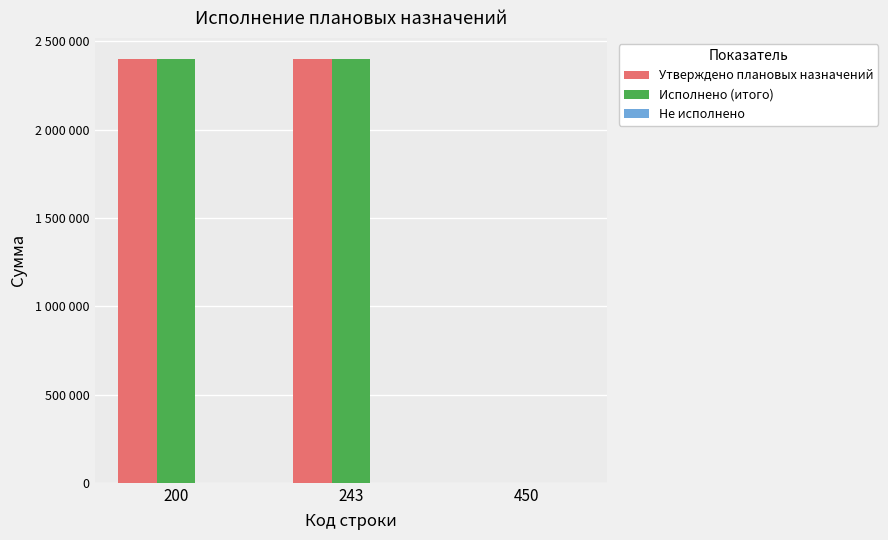

Reading right to left, transcribe all the data shown in this chart.

Утверждено плановых назначений: 0	2400000	2400000
Исполнено (итого): 0	2399990	2399990
Не исполнено: 0	10	10